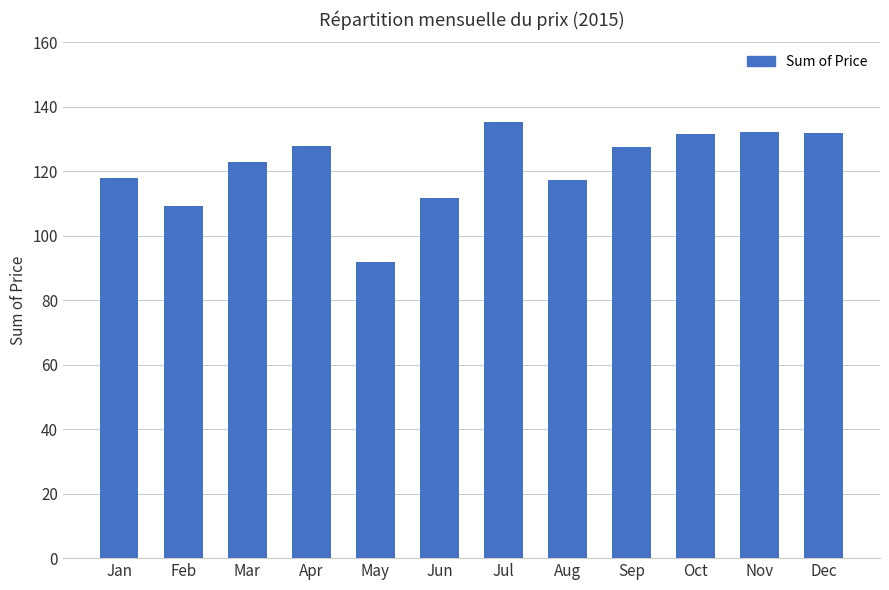

What is the change in value from Feb to Aug?

+8.0